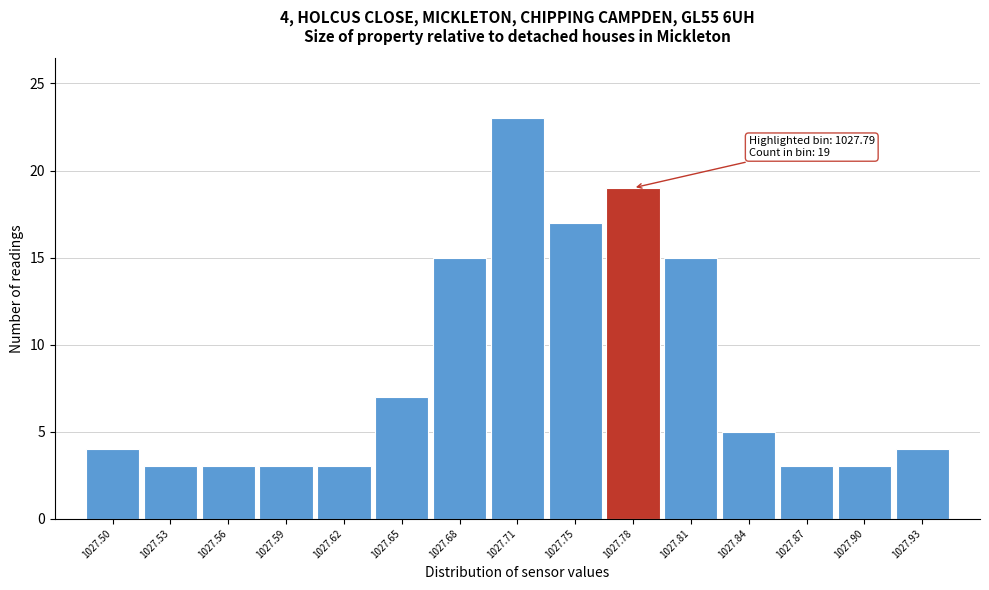

Reading left to right, transcribe all the data shown in this chart.

4	3	3	3	3	7	15	23	17	19	15	5	3	3	4